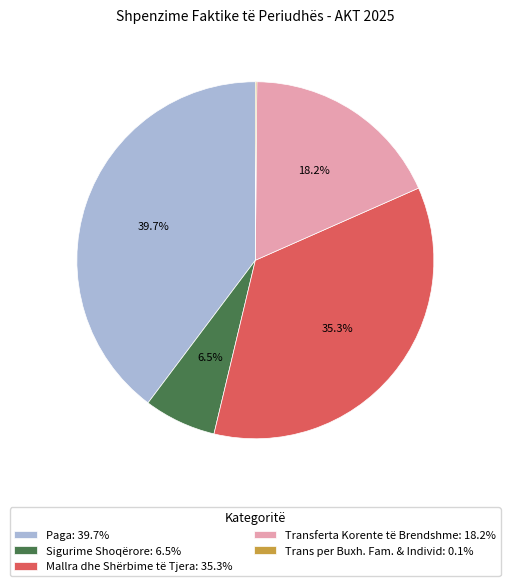

To the nearest percent, what percentage of the pie is Mallra dhe Shërbime të Tjera?

35%